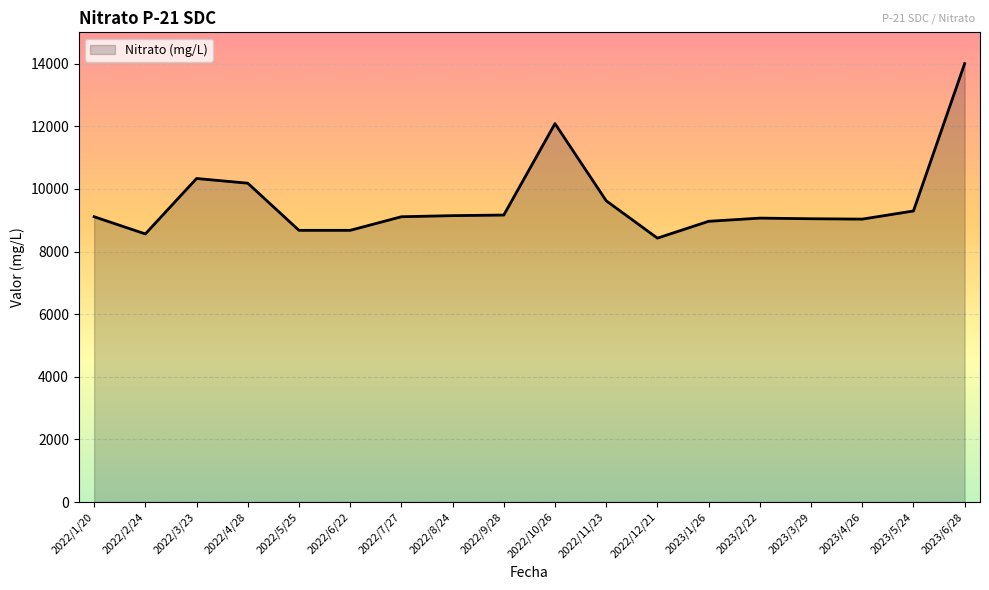

What value does the data have at 2022/2/24?

8561.8